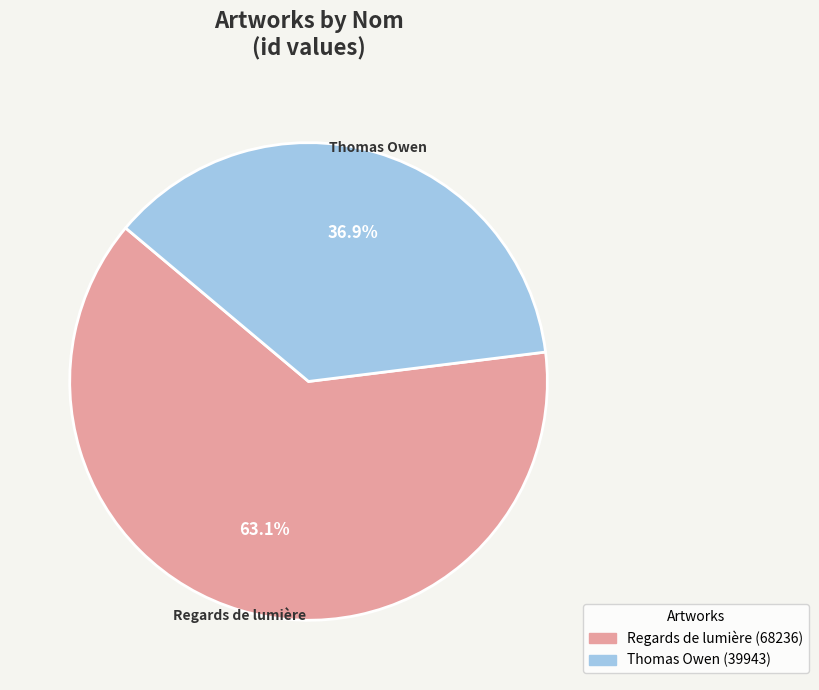

To the nearest percent, what portion does Regards de lumière represent?

63%